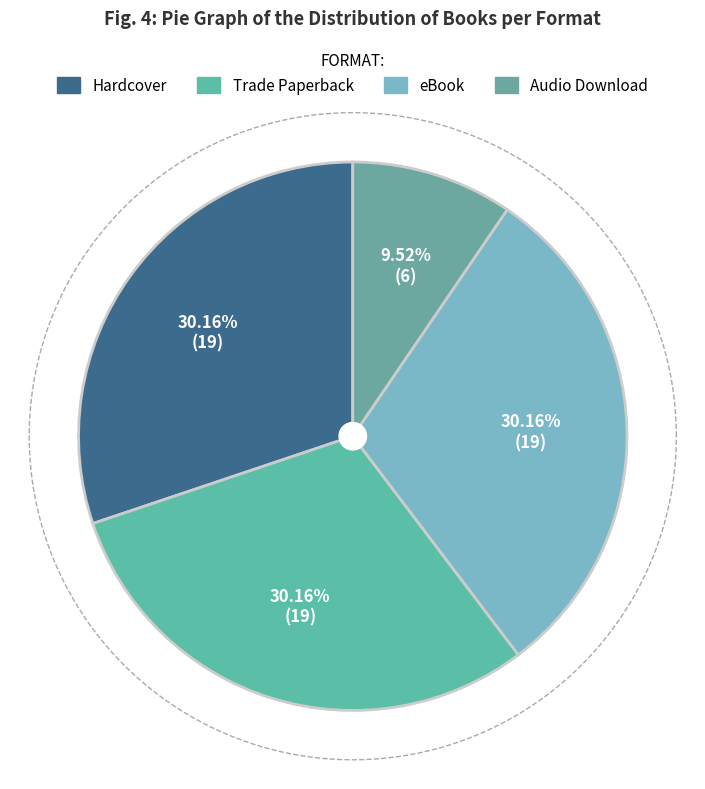

Do Hardcover and Trade Paperback together represent more than half of the pie?

Yes